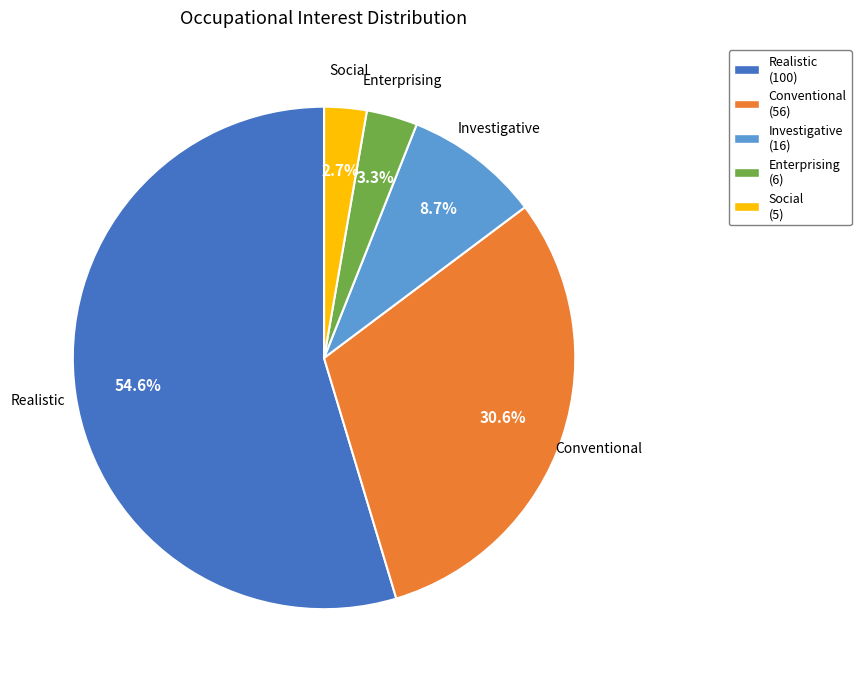

Is there a majority slice in this chart?

Yes